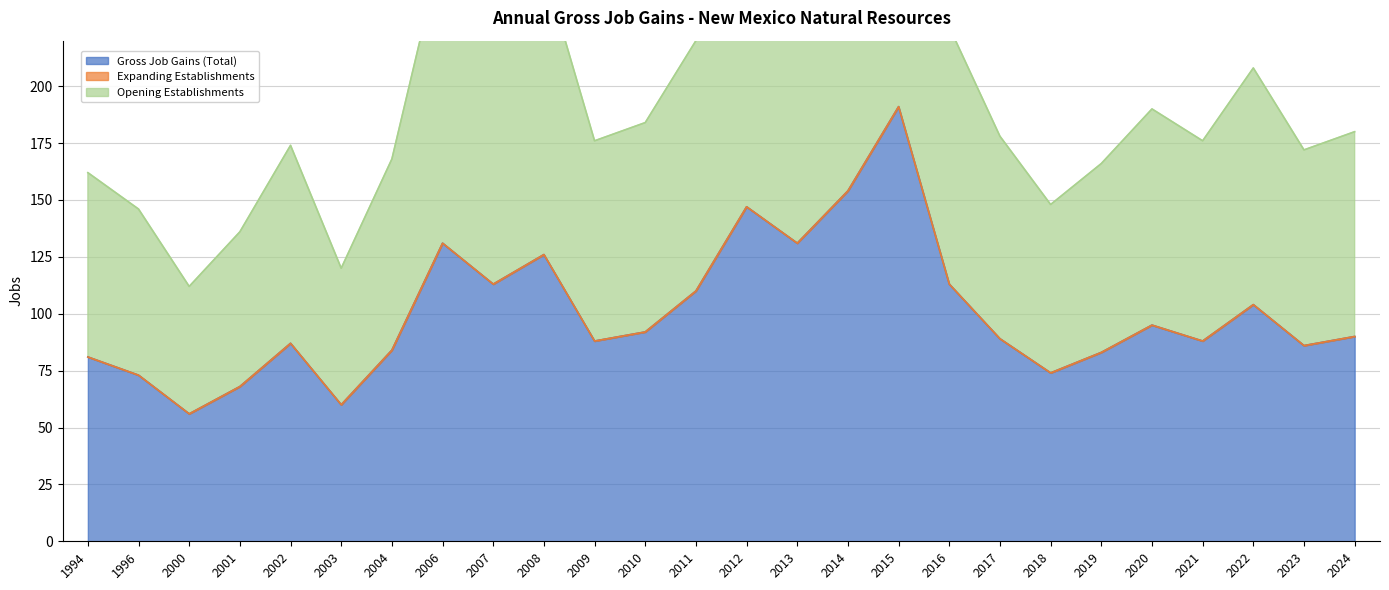

At which label does Opening Establishments first exceed 90?

2006